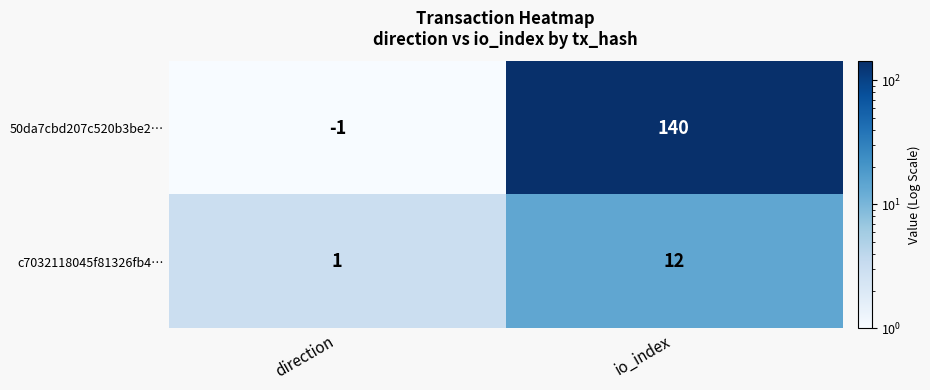

At which category is the sum across all series the highest?

io_index